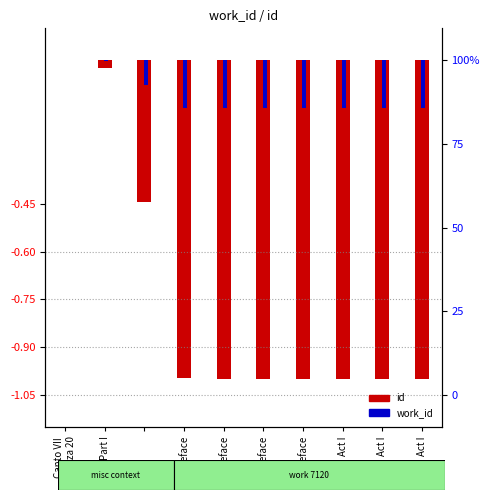

What is the average value of the work_id series?

-0.1